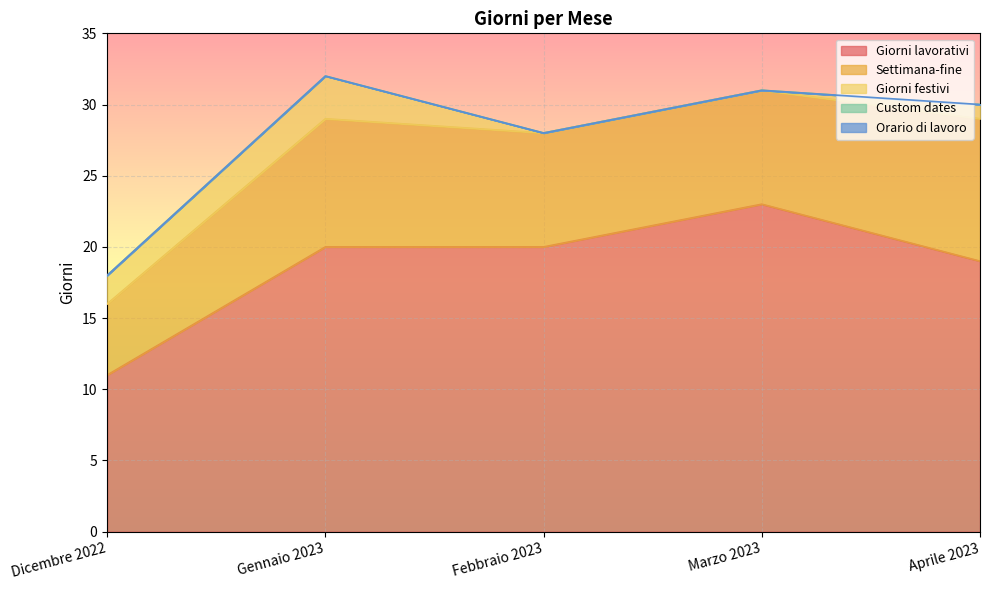

True or false: Custom dates has a value of 0 at Febbraio 2023.

True